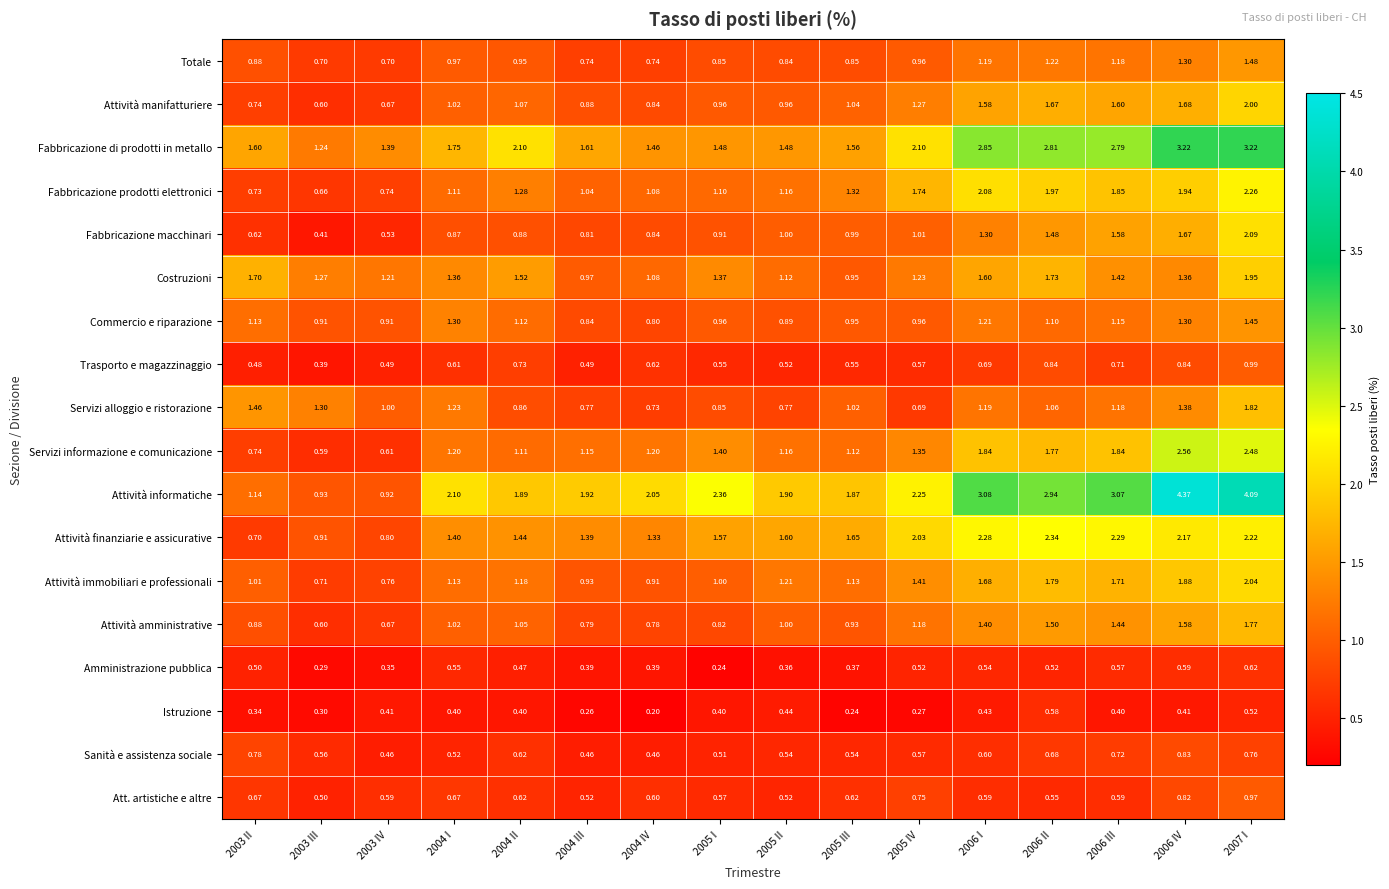

Rank the series by their maximum value, from highest to lowest.

Attività informatiche, Fabbricazione di prodotti in metallo, Servizi informazione e comunicazione, Attività finanziarie e assicurative, Fabbricazione prodotti elettronici, Fabbricazione macchinari, Attività immobiliari e professionali, Attività manifatturiere, Costruzioni, Servizi alloggio e ristorazione, Attività amministrative, Totale, Commercio e riparazione, Trasporto e magazzinaggio, Att. artistiche e altre, Sanità e assistenza sociale, Amministrazione pubblica, Istruzione